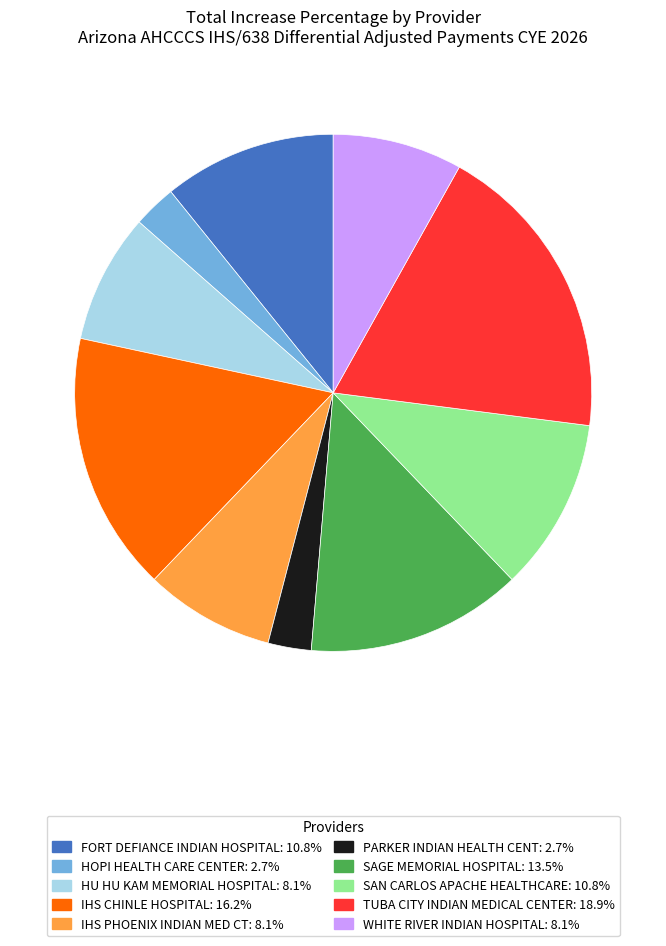

Does WHITE RIVER INDIAN HOSPITAL: 8.1% represent more than half of the total?

No